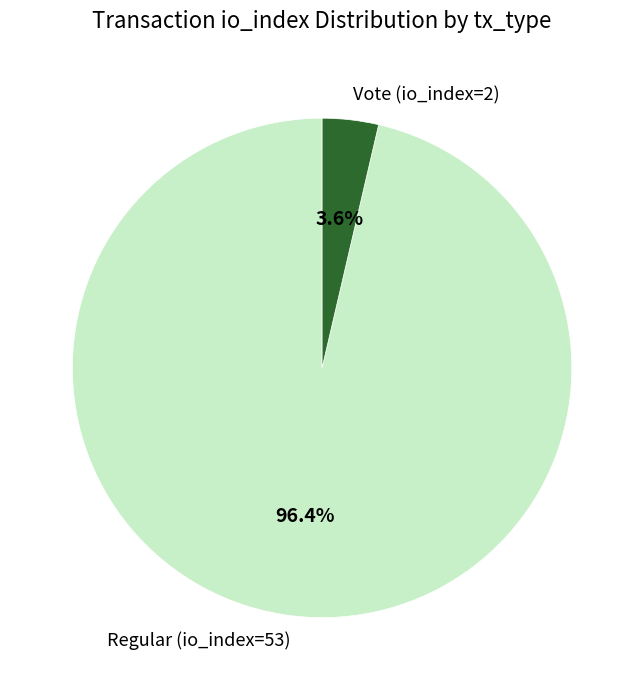

Rank the categories by value from lowest to highest.

Vote (io_index=2), Regular (io_index=53)